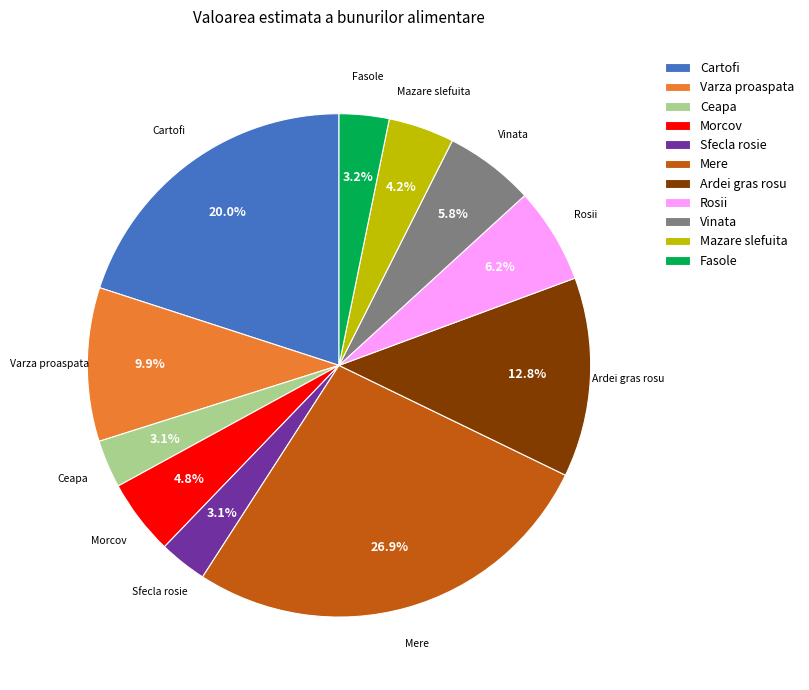

How many segments does this pie chart have?

11